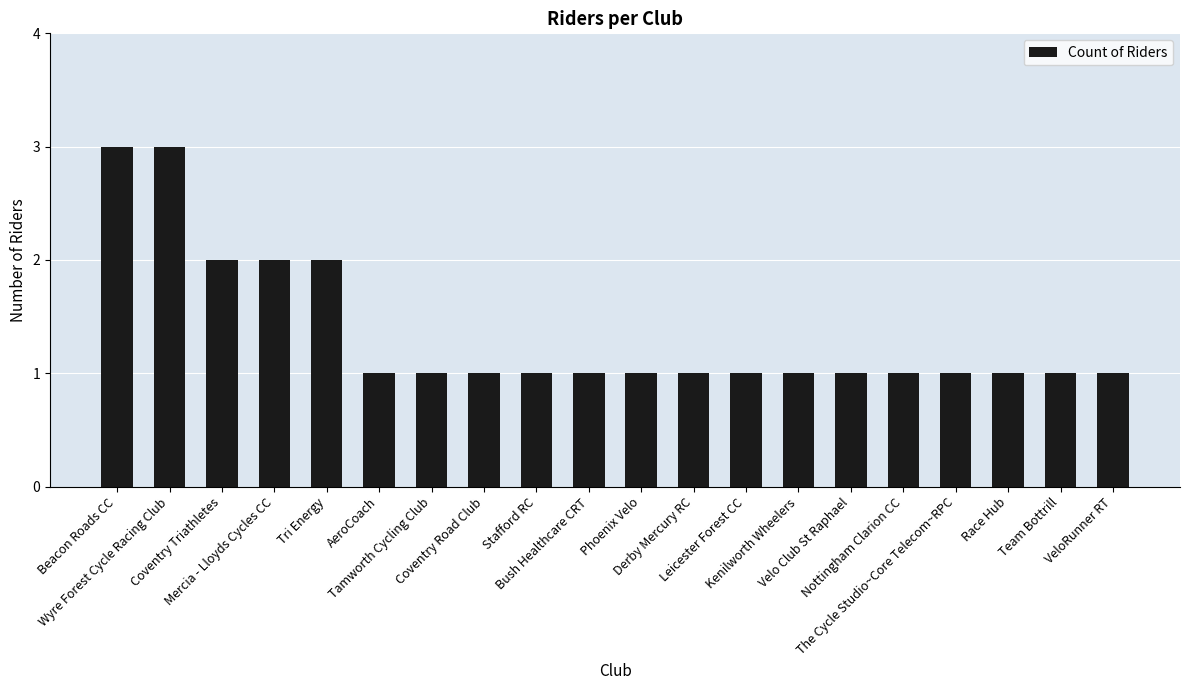

Are the bars horizontal?

No